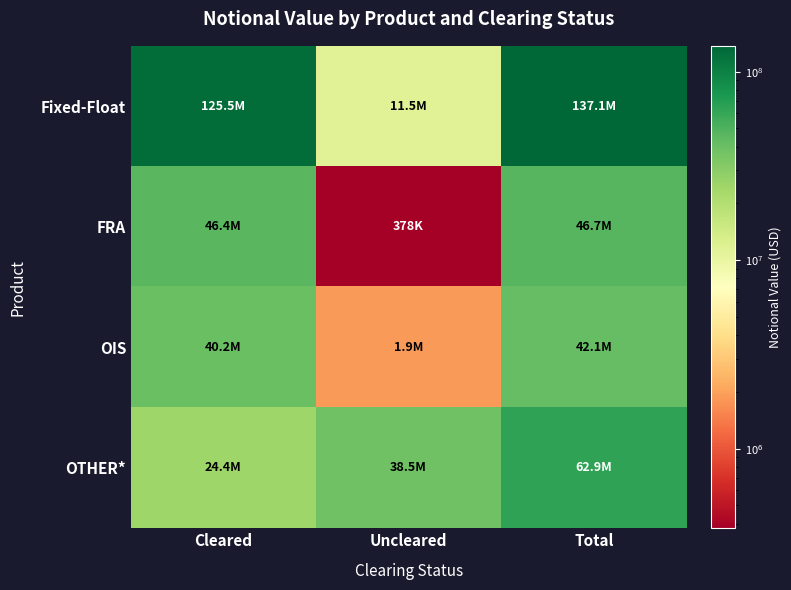

What is the smallest value displayed?

378044